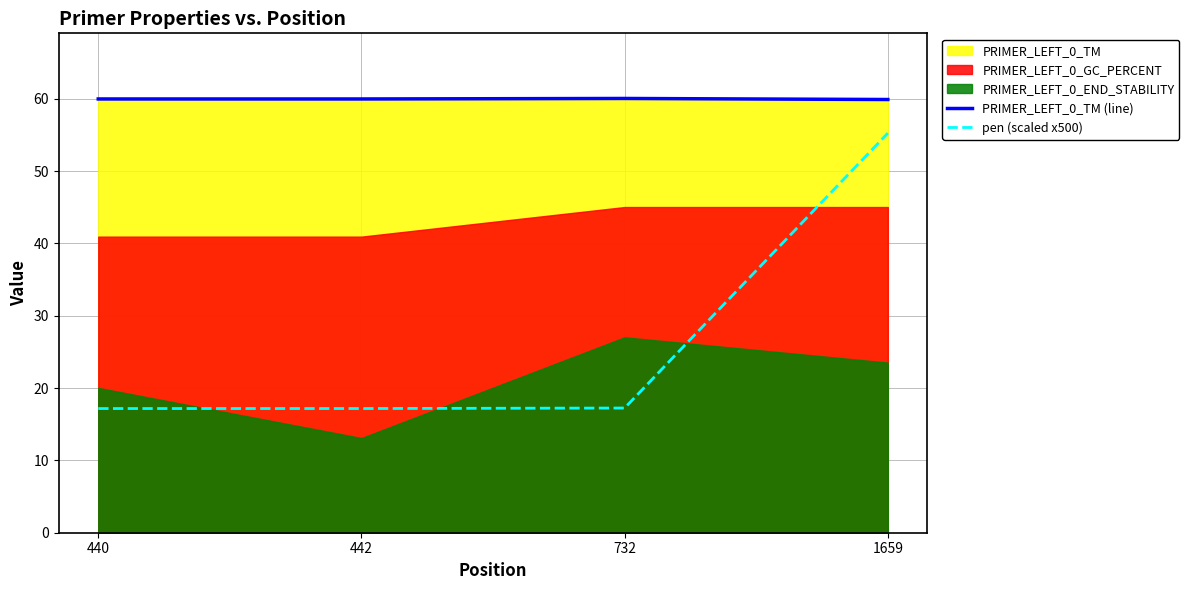

Which series has the largest total across all categories?

PRIMER_LEFT_0_TM (line)